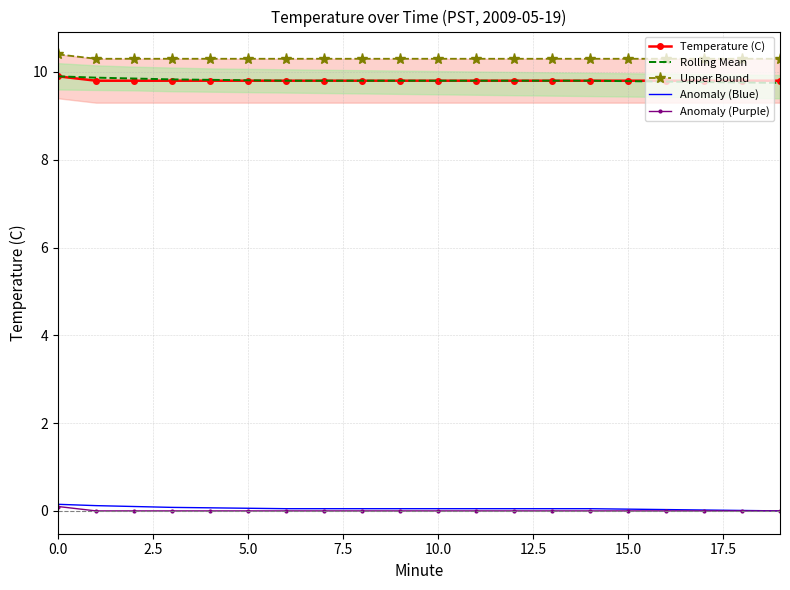

True or false: Anomaly (Purple) and Anomaly (Blue) cross at least once.

False